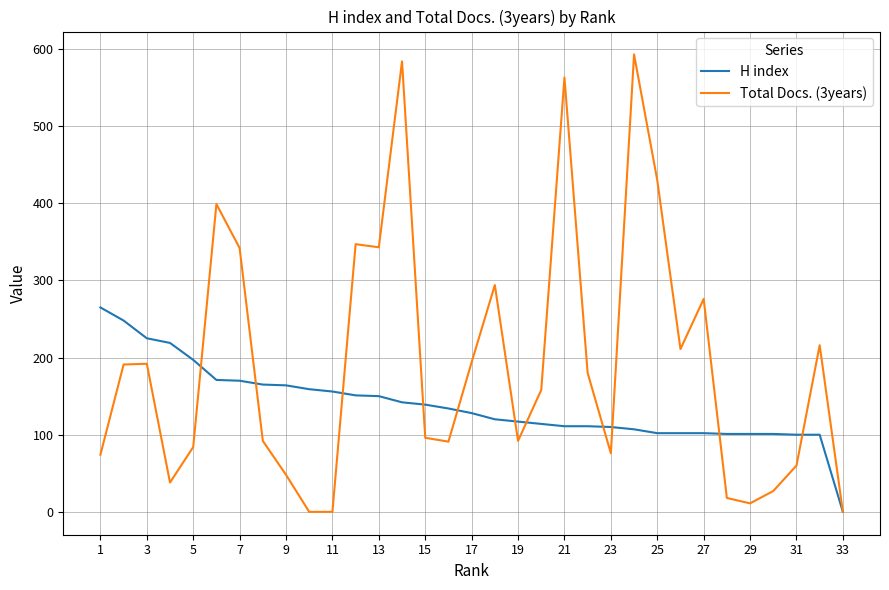

What is the greatest value displayed?

593